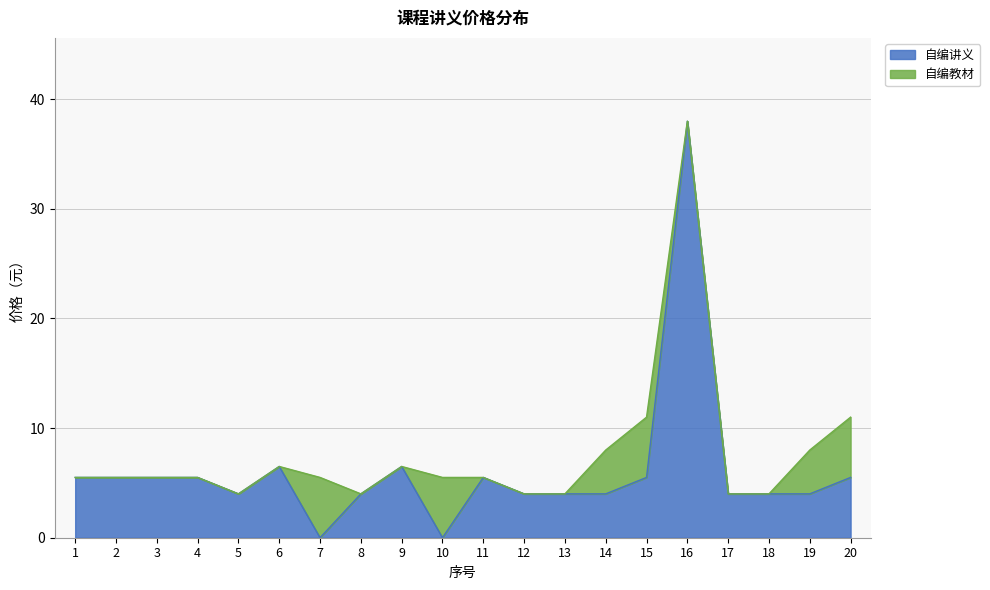

True or false: the data shows 6.1 at 8.

False